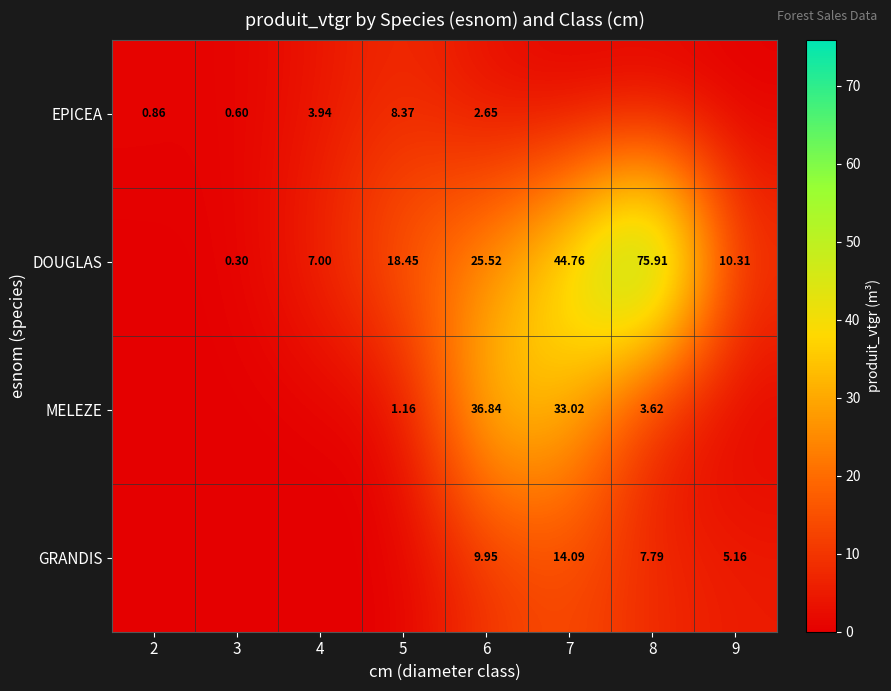

What is the average value of the MELEZE series?

9.3